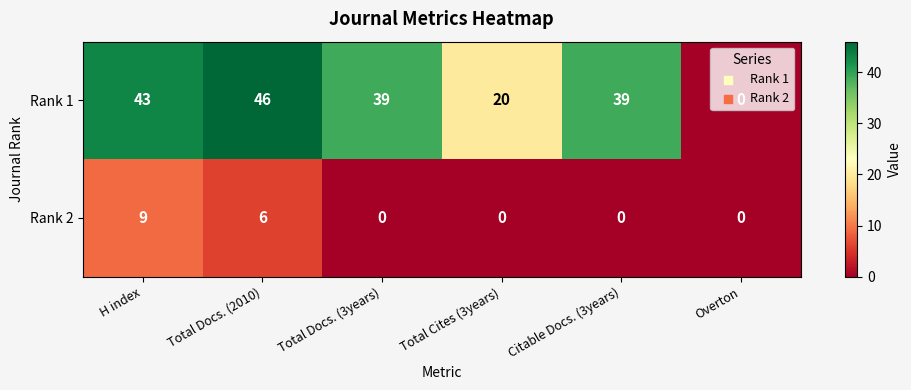

List the series in order of their peak value, highest first.

Rank 1, Rank 2